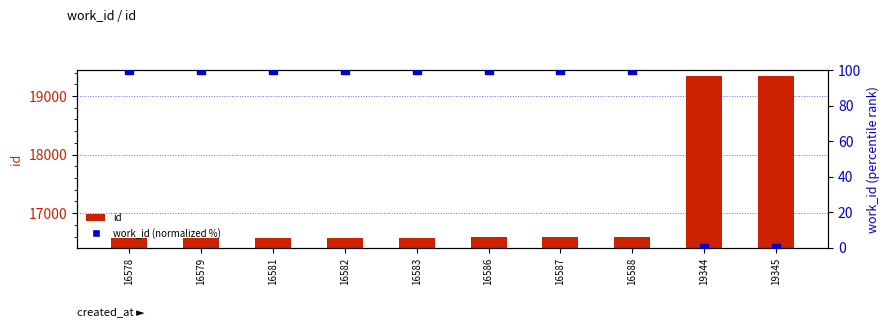

At which category is the sum across all series the highest?

19345